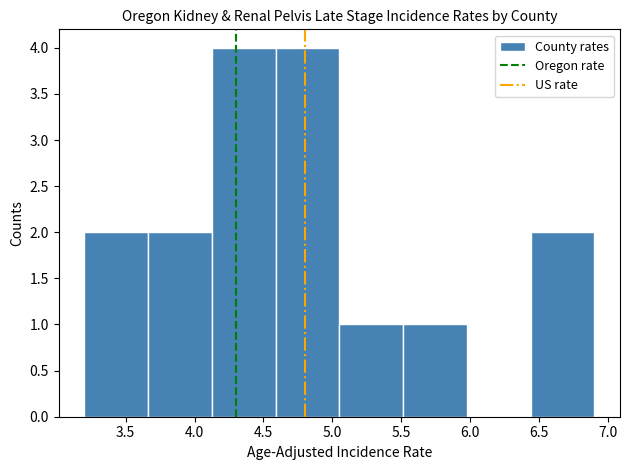

Reading left to right, transcribe this chart: for each bar, give the range it covers on the x-axis and its height. Neither the bar edges nor the heights are printed on the chart, so give them approximately, as read against the axes.

3.20 to 3.65: 2
3.65 to 4.15: 2
4.15 to 4.60: 4
4.60 to 5.05: 4
5.05 to 5.50: 1
5.50 to 6.00: 1
6.00 to 6.45: 0
6.45 to 6.90: 2